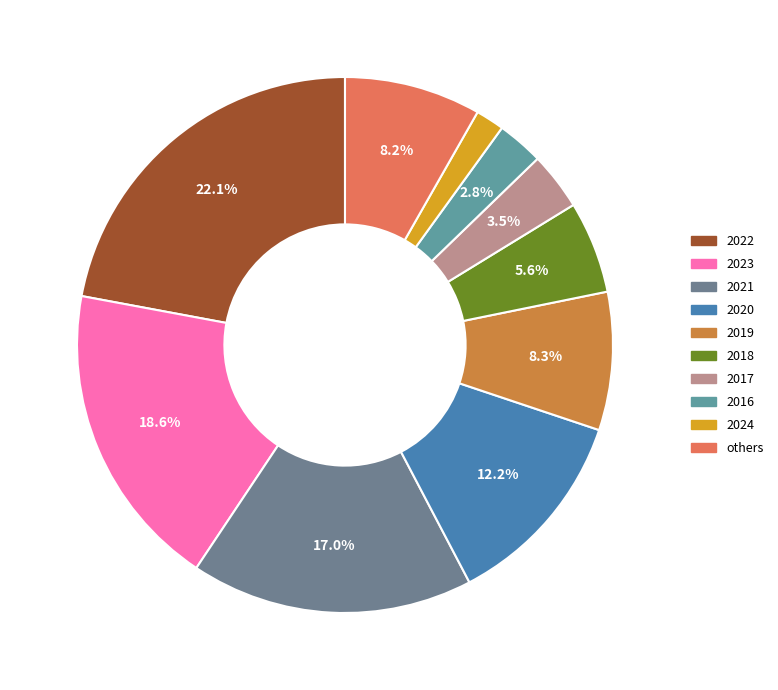

Count the number of slices in the pie.

10